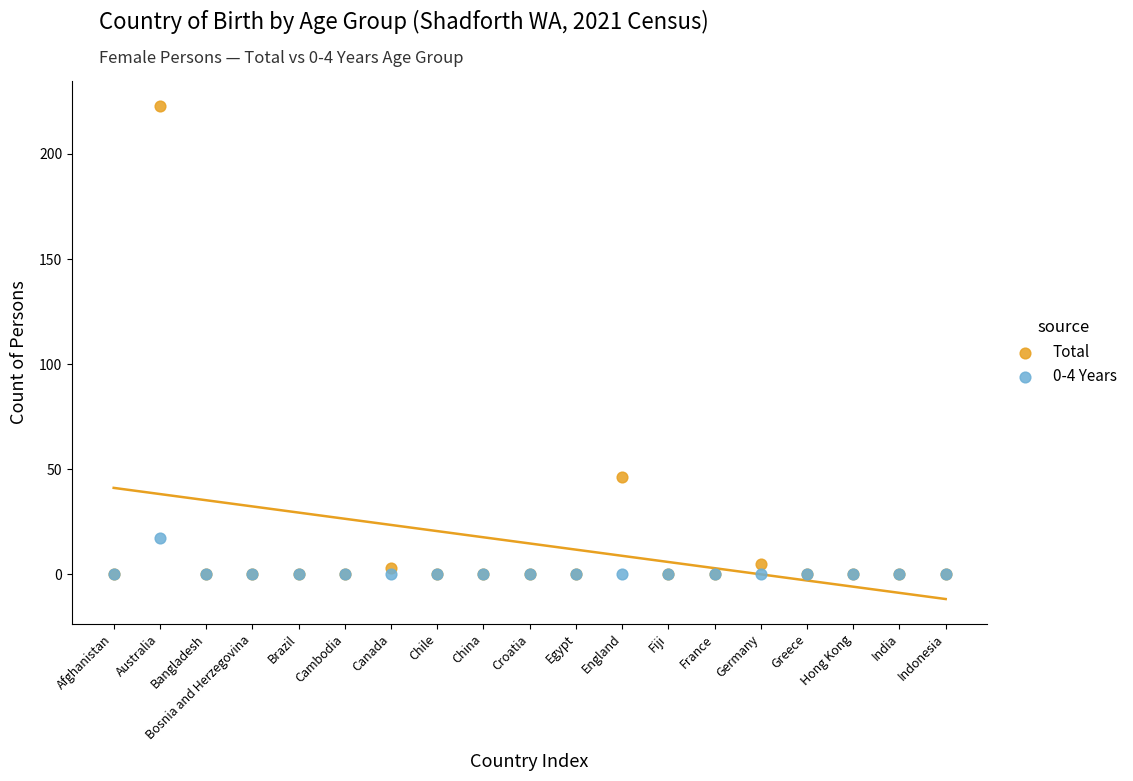

In the Total series, what Y value is closest to 111?

46